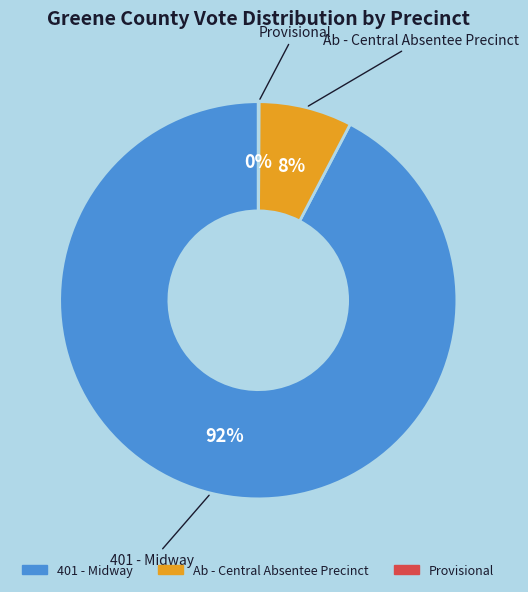

Which category has the biggest portion of the pie?

401 - Midway